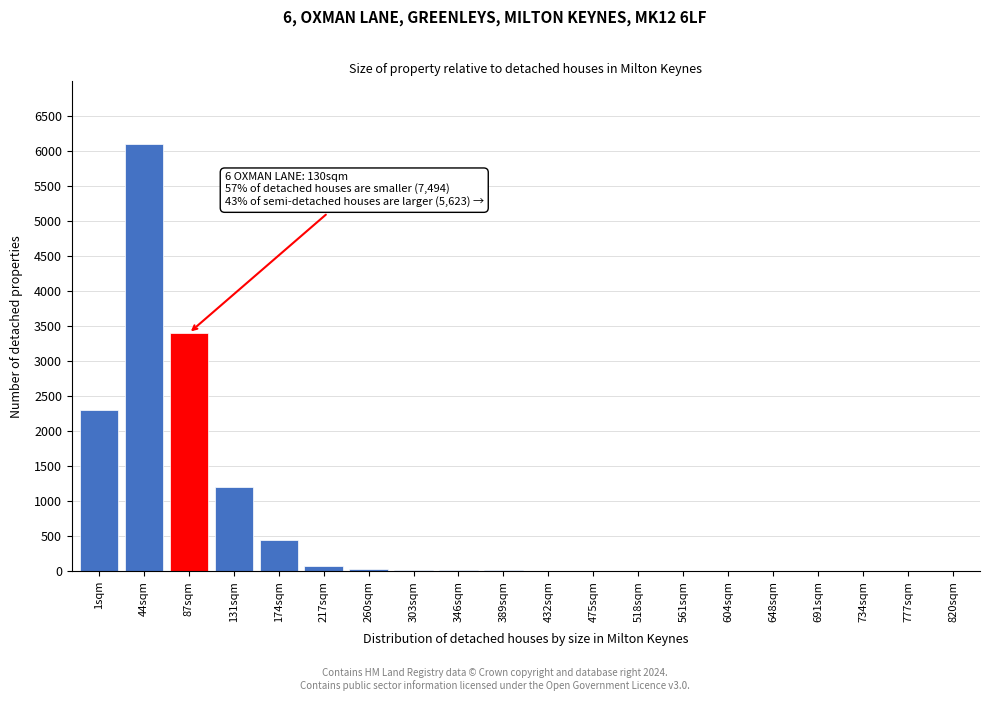

At which label is the value closest to 3050?

87sqm